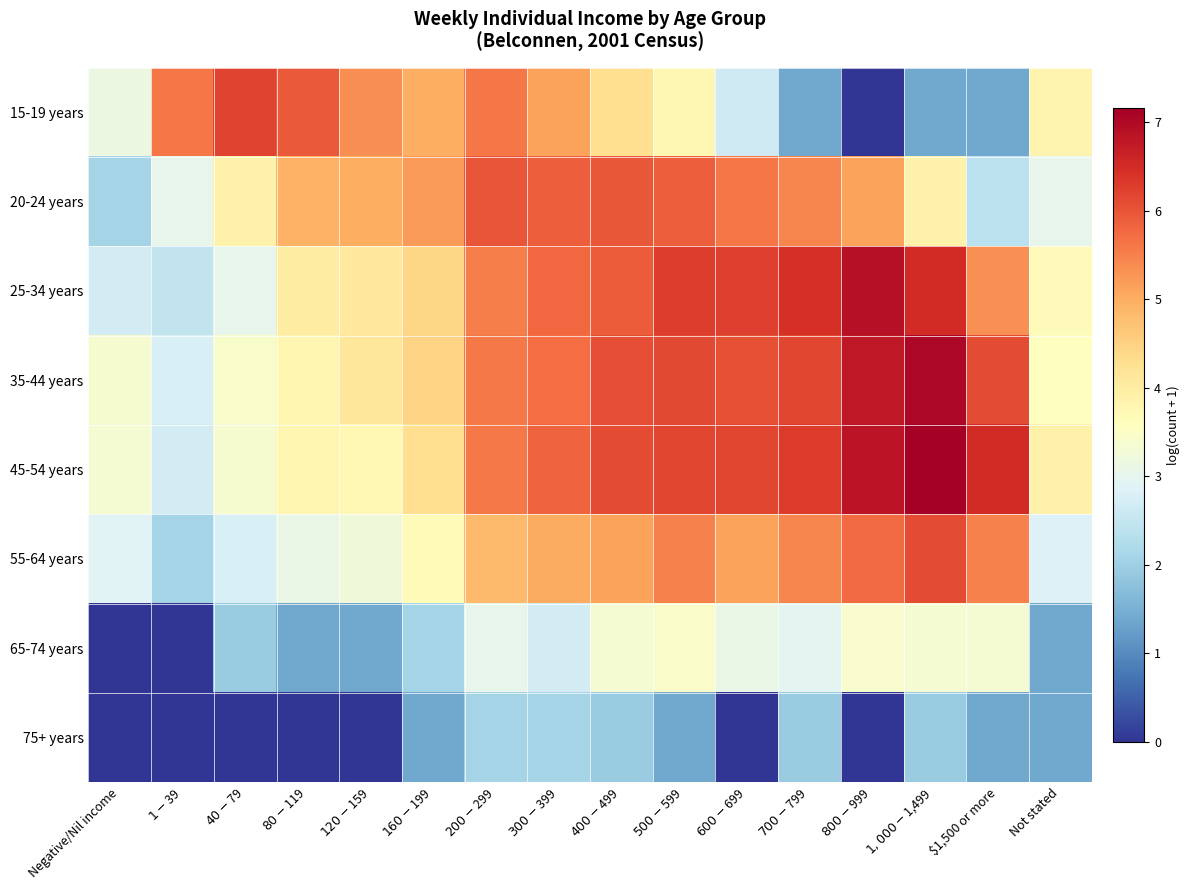

How many series are shown in this chart?

8